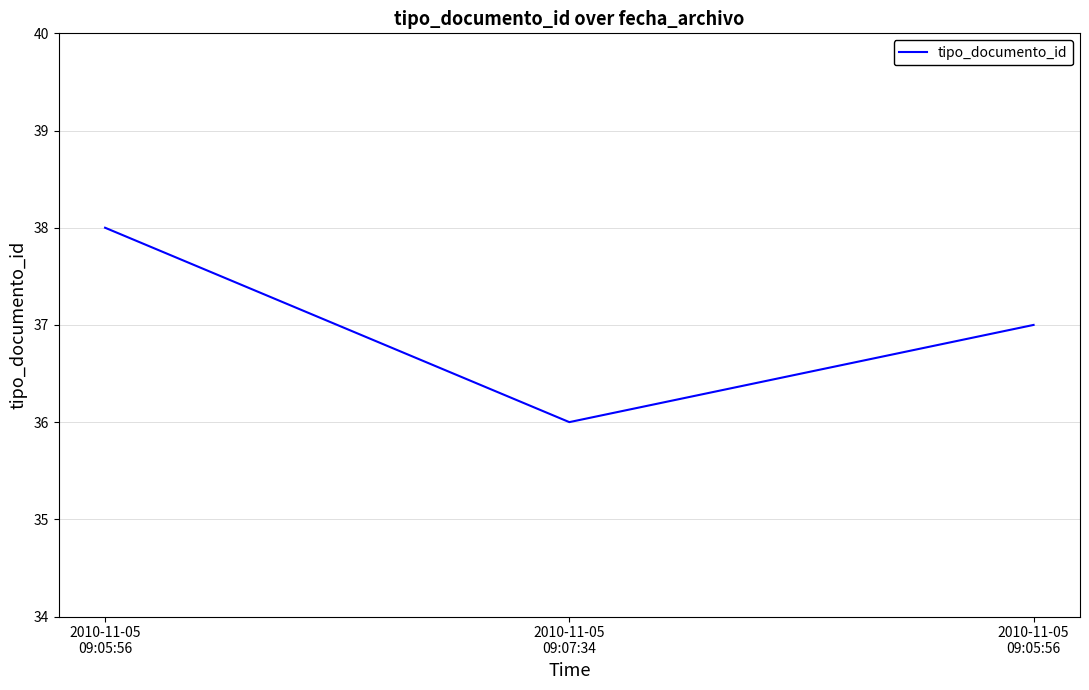

Count the number of data series in this chart.

1